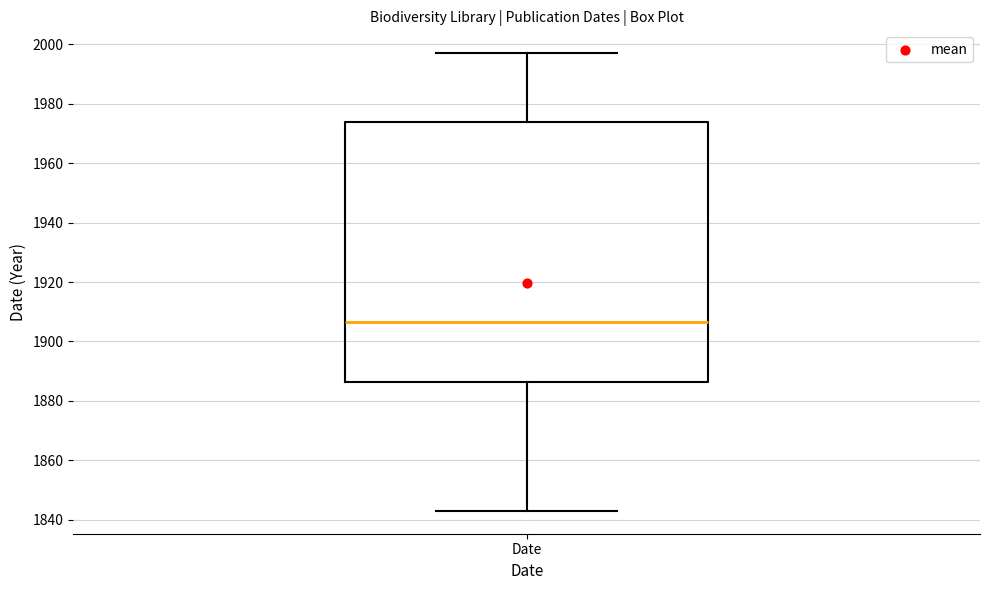

Transcribe this box plot: give where the median line is, the range the box spans, and where the two whiskers end, as read against the y-axis. The values are not printed on the chart, so give them approximately, as read against the axis.

median 1906, box 1886 to 1974, whiskers 1844 to 1998